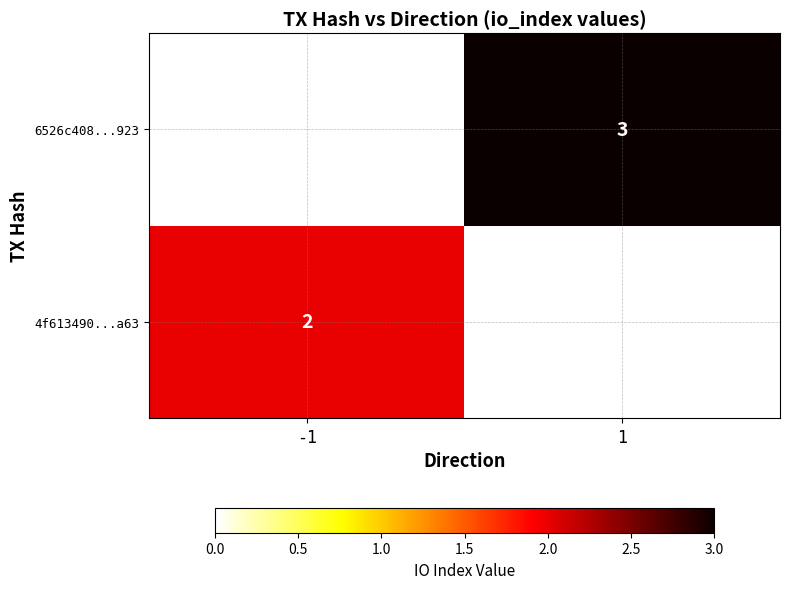

At how many categories does at least one series exceed 2?

1